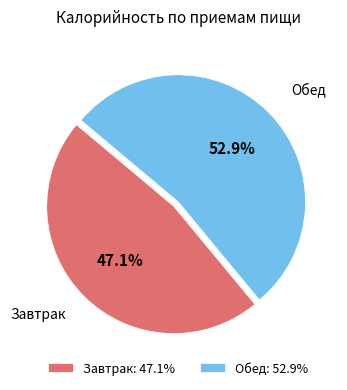

Which has a higher value, Обед: 52.9% or Завтрак: 47.1%?

Обед: 52.9%